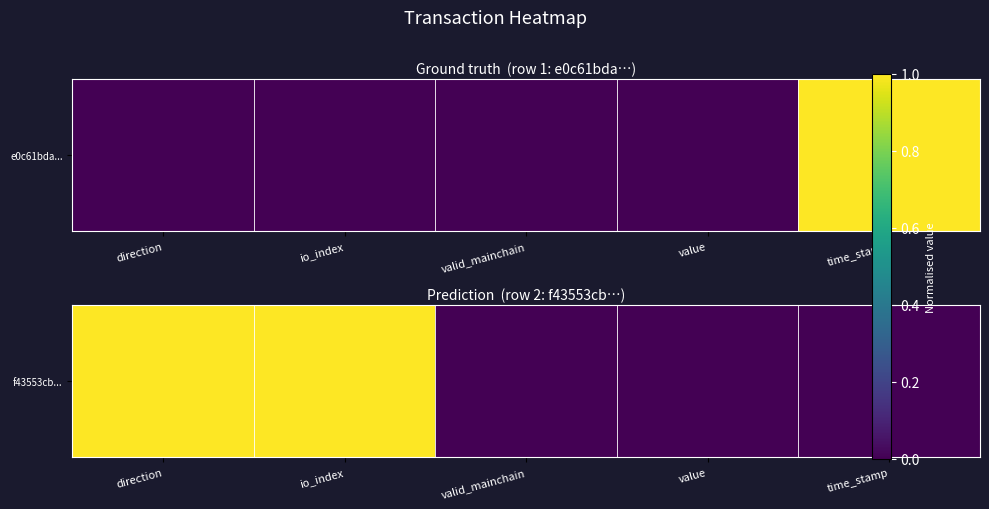

What is the sum of all values?

2